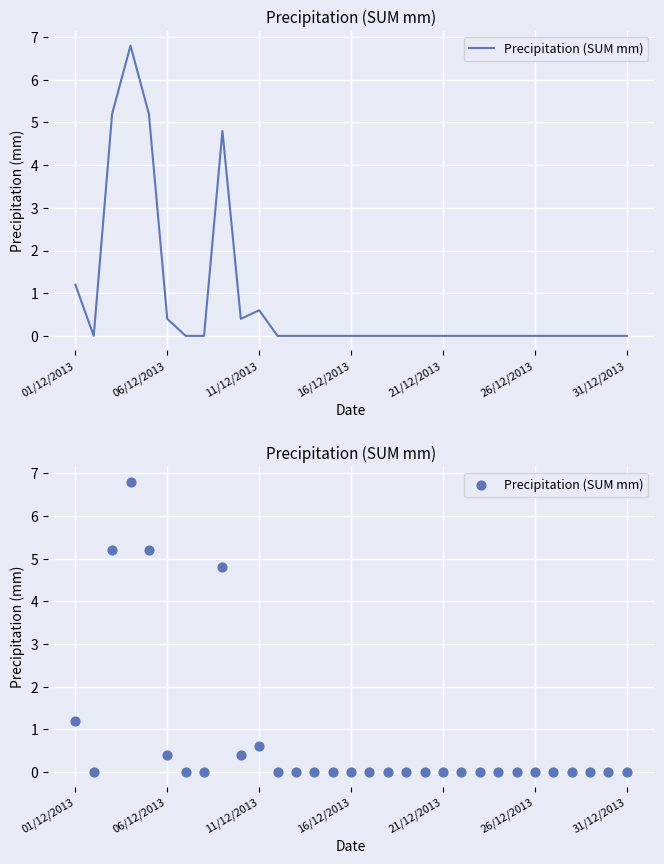

Between 25 and 12, which is larger?

25